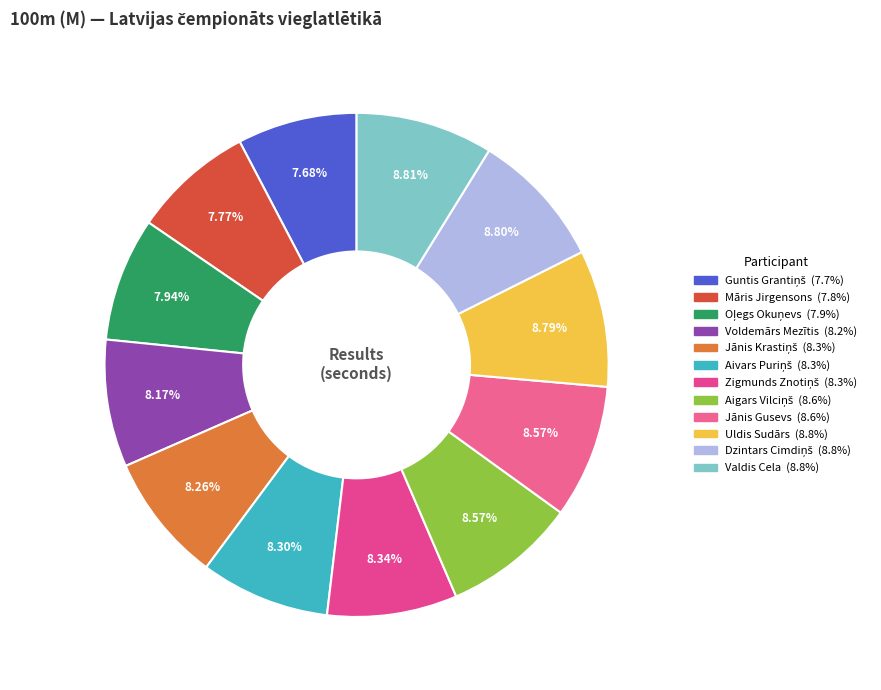

What is the total percentage of Aigars Vilciņš and Guntis Grantiņš?

16.2%